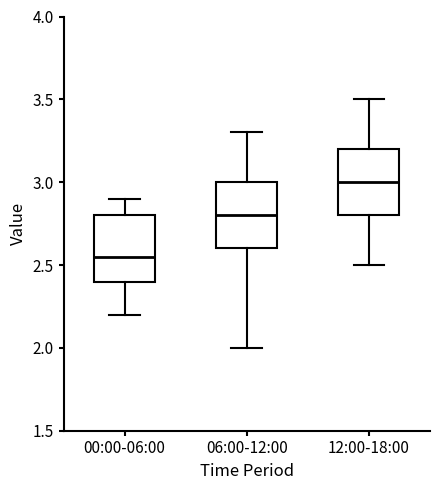

Where is the lower edge of the box for 06:00-12:00 on the y-axis? The values are not printed on the chart, so give them approximately, as read against the axis.

2.60